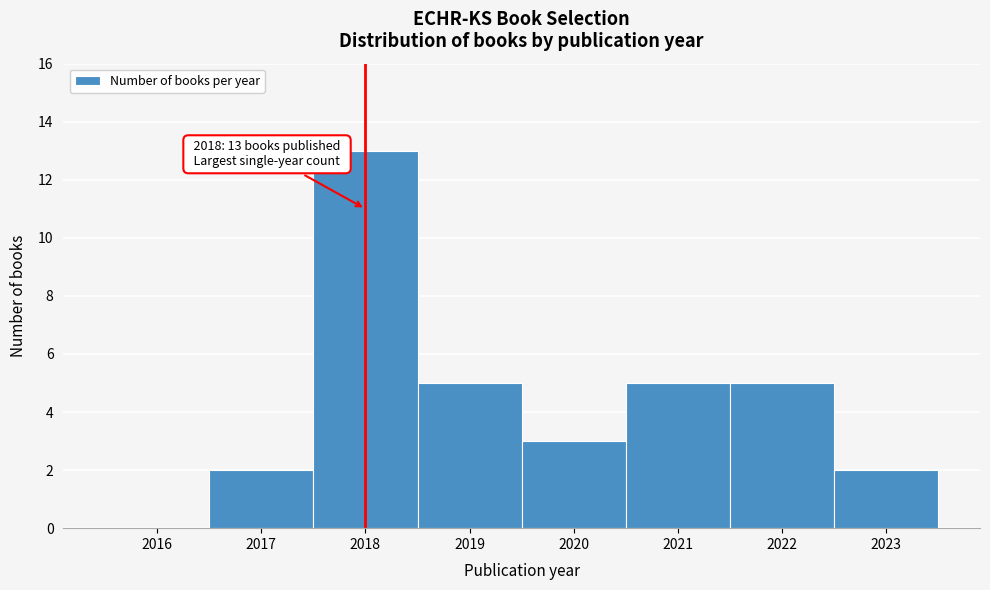

Reading left to right, transcribe all the data shown in this chart.

2016=0	2017=2	2018=13	2019=5	2020=3	2021=5	2022=5	2023=2